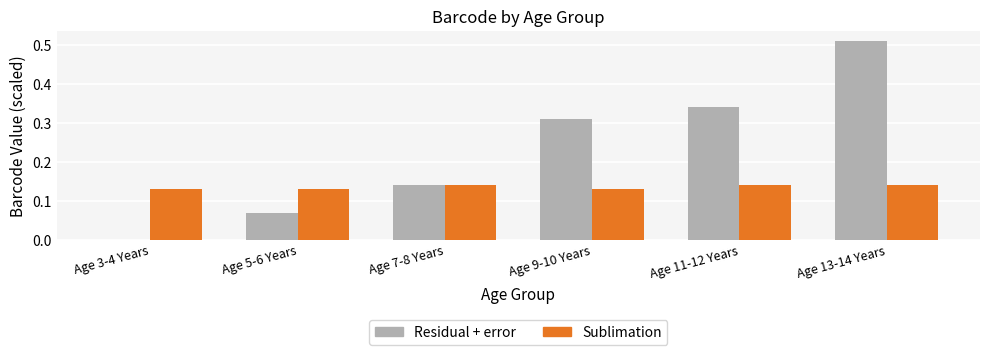

What are all the series names shown in the legend?

Residual + error, Sublimation